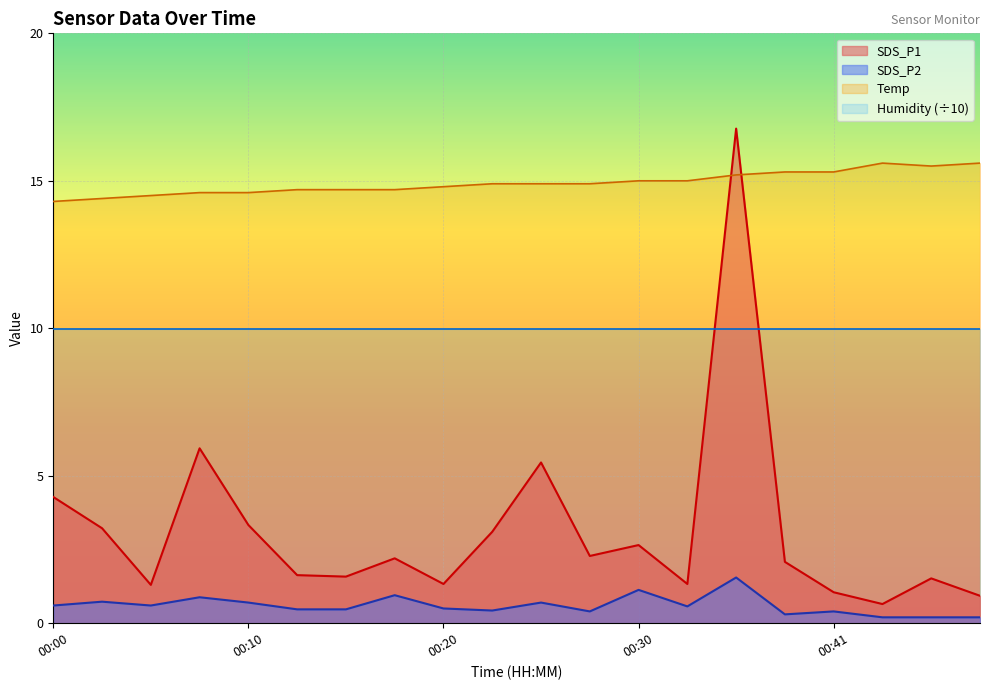

Between 00:05 and 00:41, which is larger?

00:05